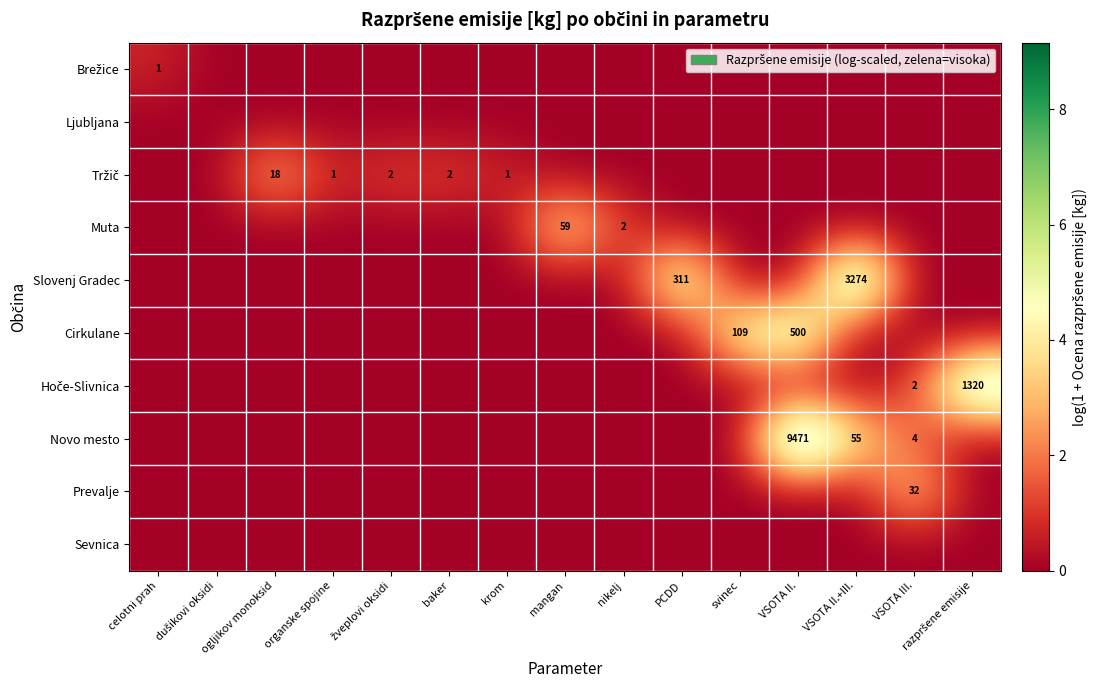

The Muta series shows 98 at mangan. True or false?

False